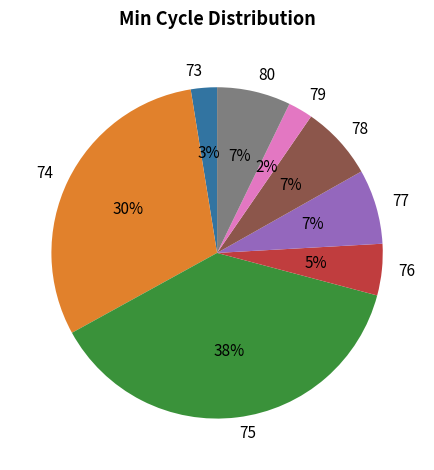

What is the largest slice in the pie chart?

75